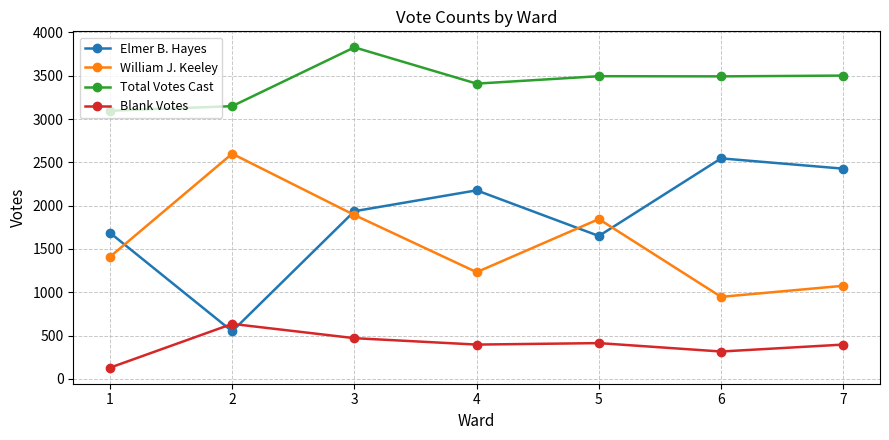

True or false: William J. Keeley and Blank Votes intersect in this chart.

False